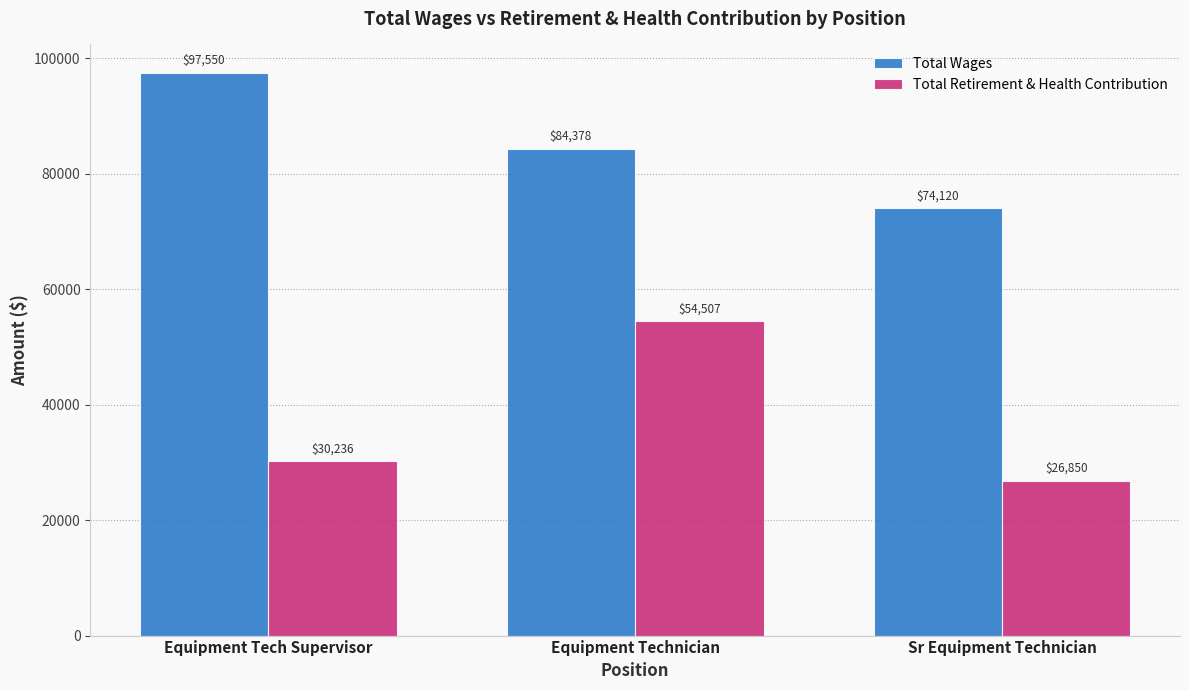

How many Total Retirement & Health Contribution values are between 26850 and 54507?

3